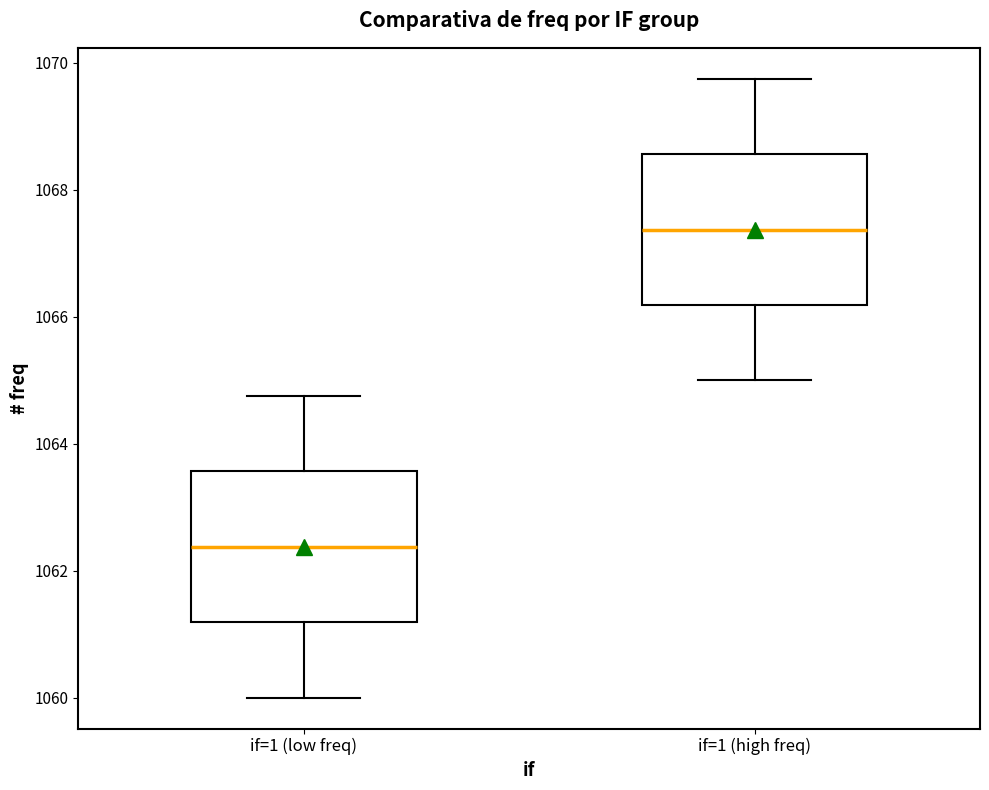

Reading left to right, transcribe this box plot: for each box, give where its median line is, the range the box spans, and where its two whiskers end, as read against the y-axis. The values are not printed on the chart, so give them approximately, as read against the axis.

if=1 (low freq): median 1062.4, box 1061.2 to 1063.6, whiskers 1060.0 to 1064.8
if=1 (high freq): median 1067.4, box 1066.2 to 1068.6, whiskers 1065.0 to 1069.8